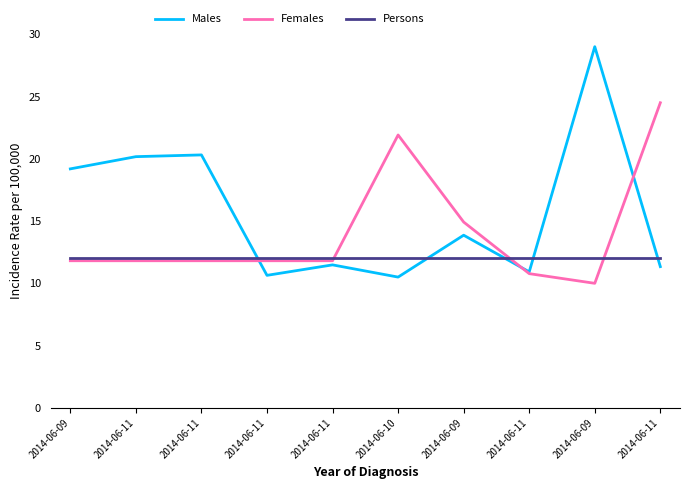

At which category is the sum across all series the highest?

2014-06-09